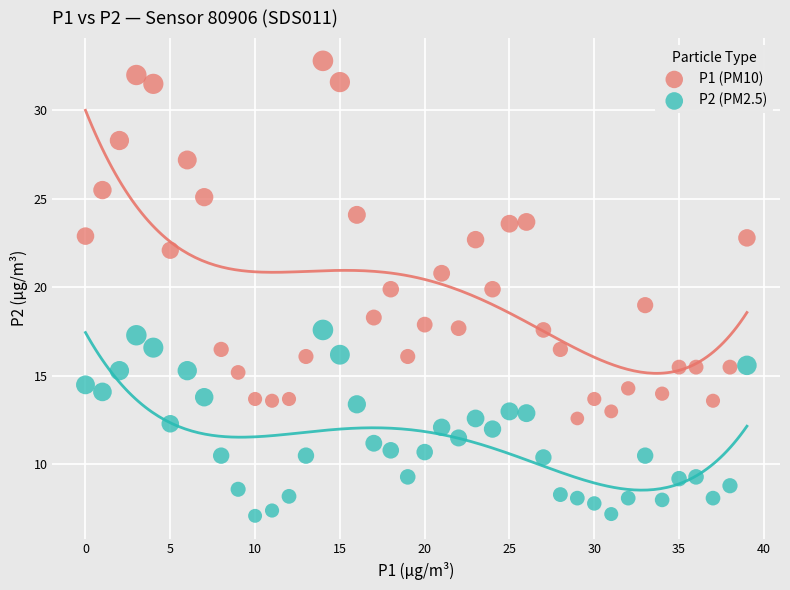

Across all data points, what is the range of Y values (max minus min)?

25.7